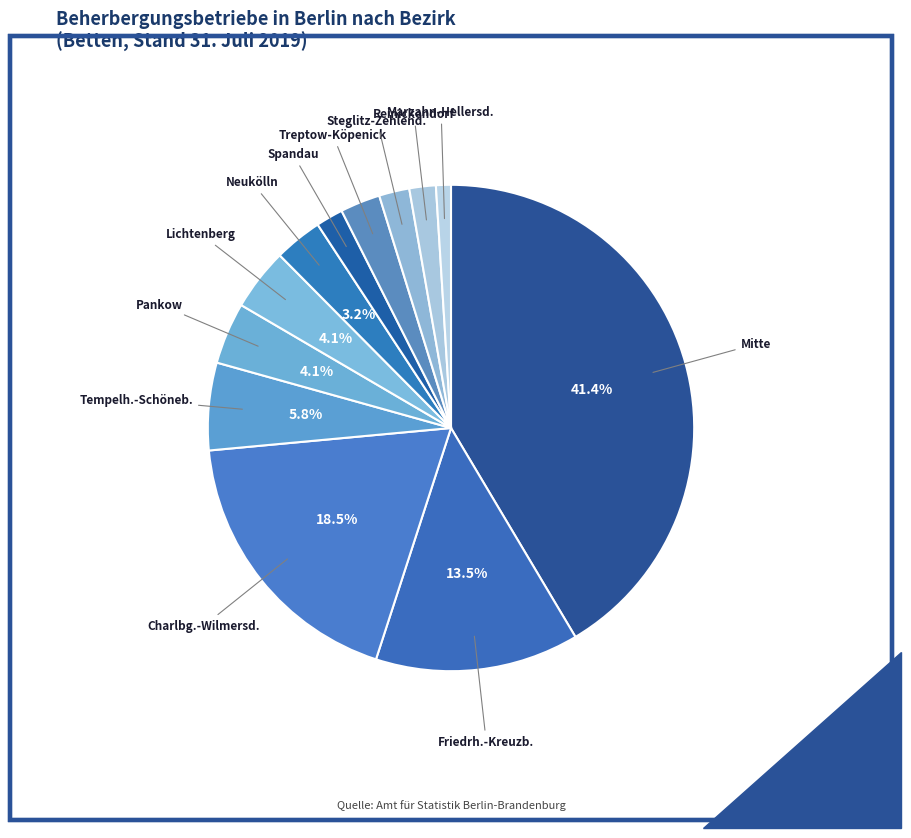

How many segments does this pie chart have?

12